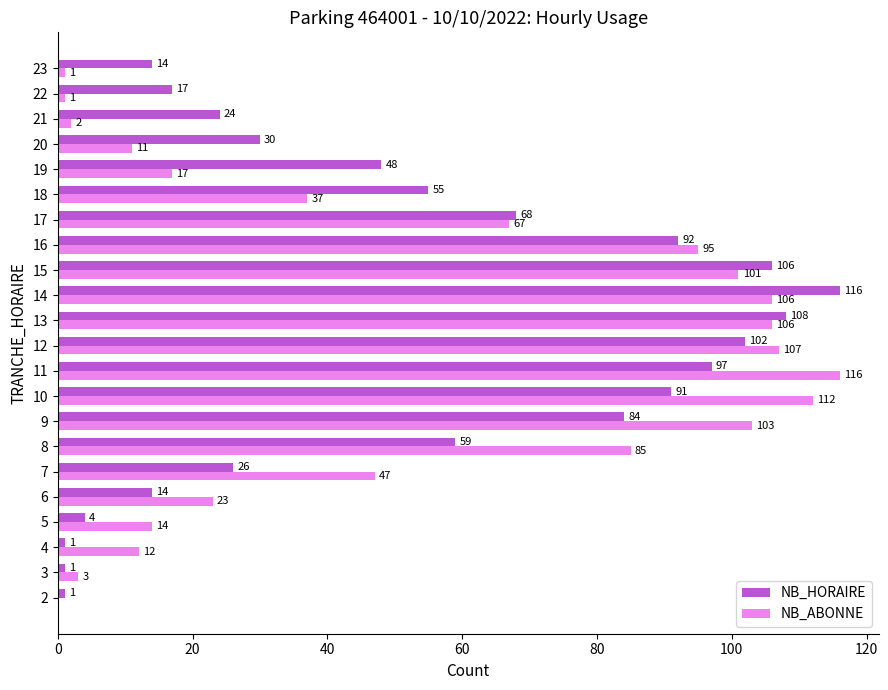

Between 5 and 10, which series saw the biggest shift?

NB_ABONNE